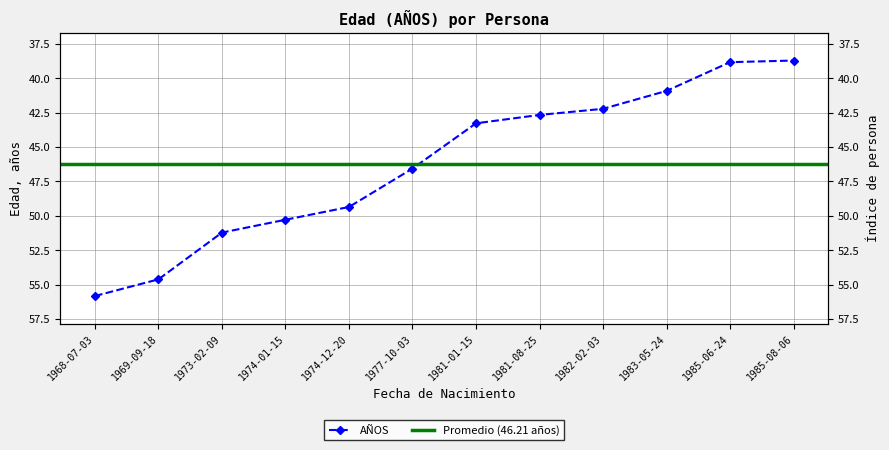

Is this an area chart (filled region under the line)?

No